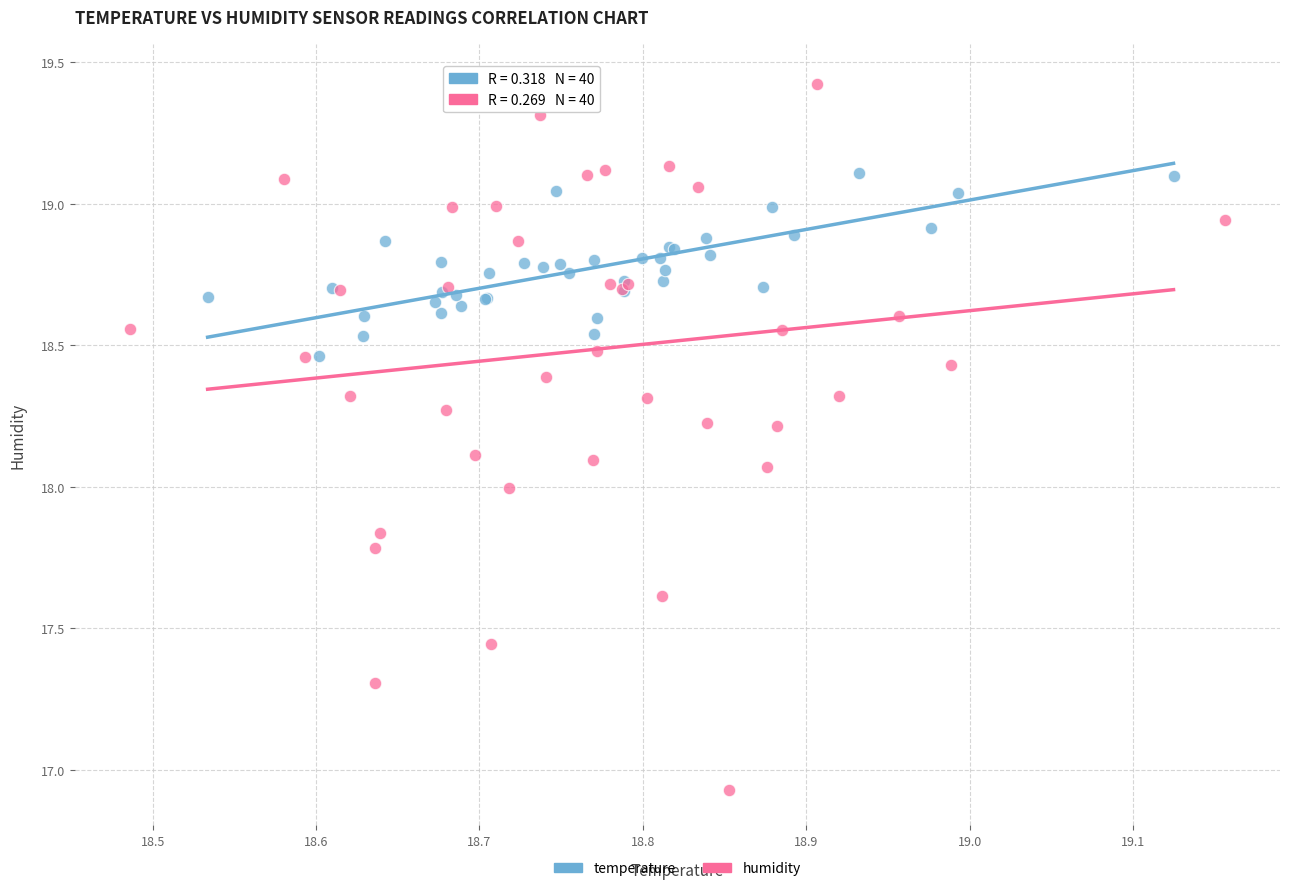

What are all the series names shown in the legend?

temperature, humidity